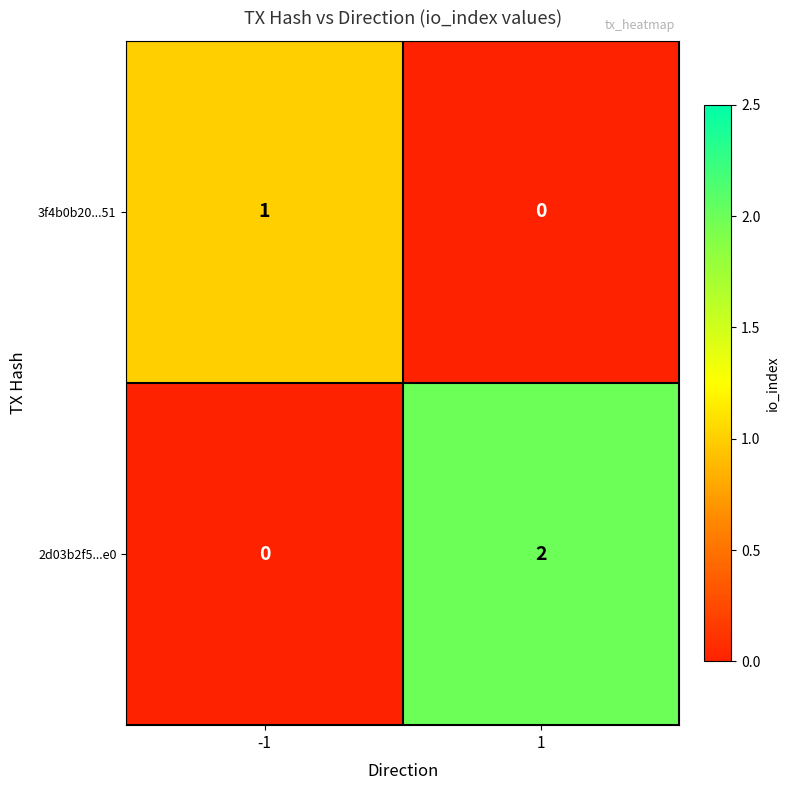

List the labels in order of 2d03b2f5...e0 value, largest first.

1, -1